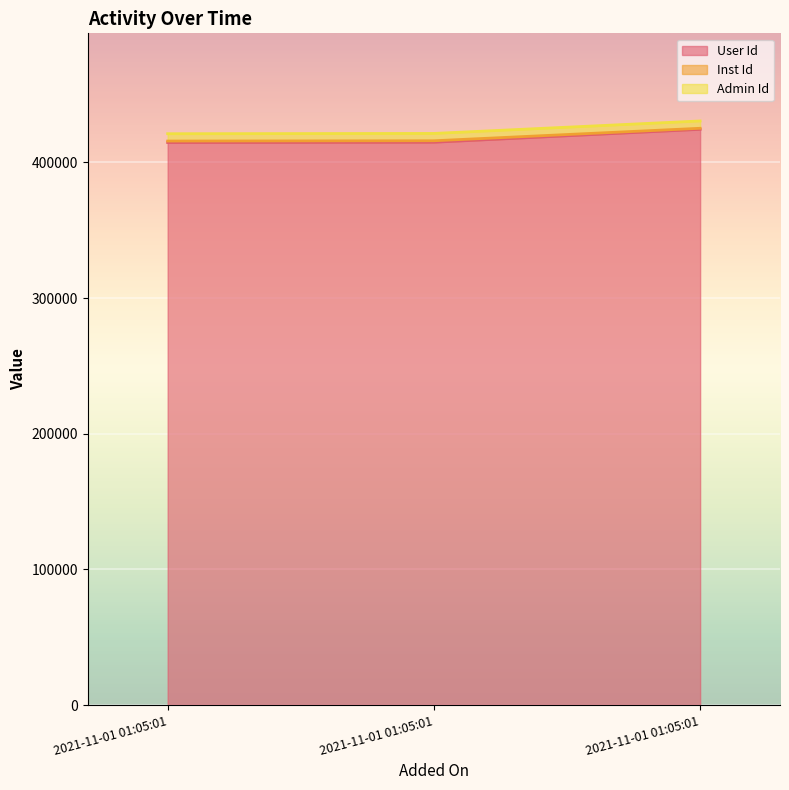

What is the difference between the highest and lowest values at 2021-11-01 01:05:01?

1079